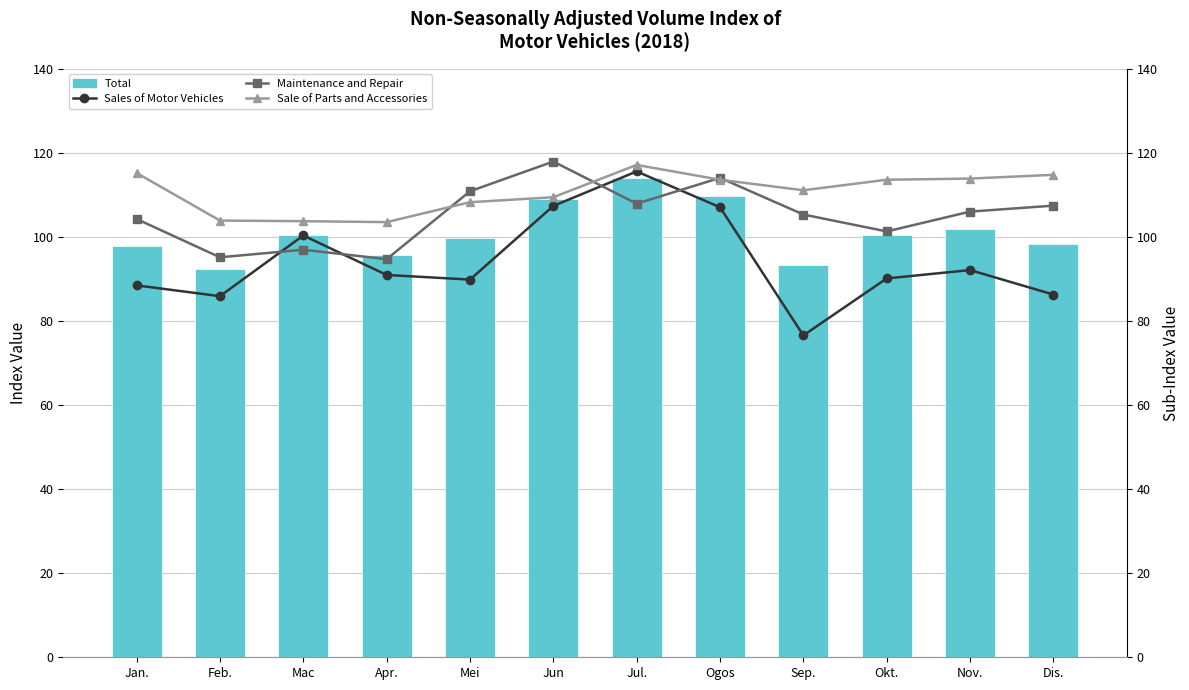

How many data points does each series have?

12